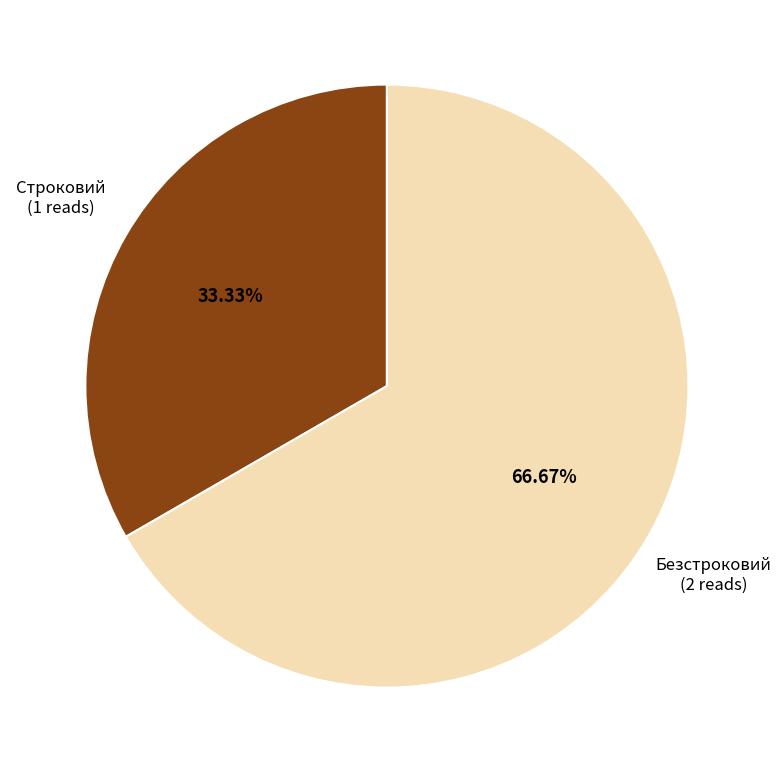

Is the sum of Строковий and Безстроковий greater than half?

Yes